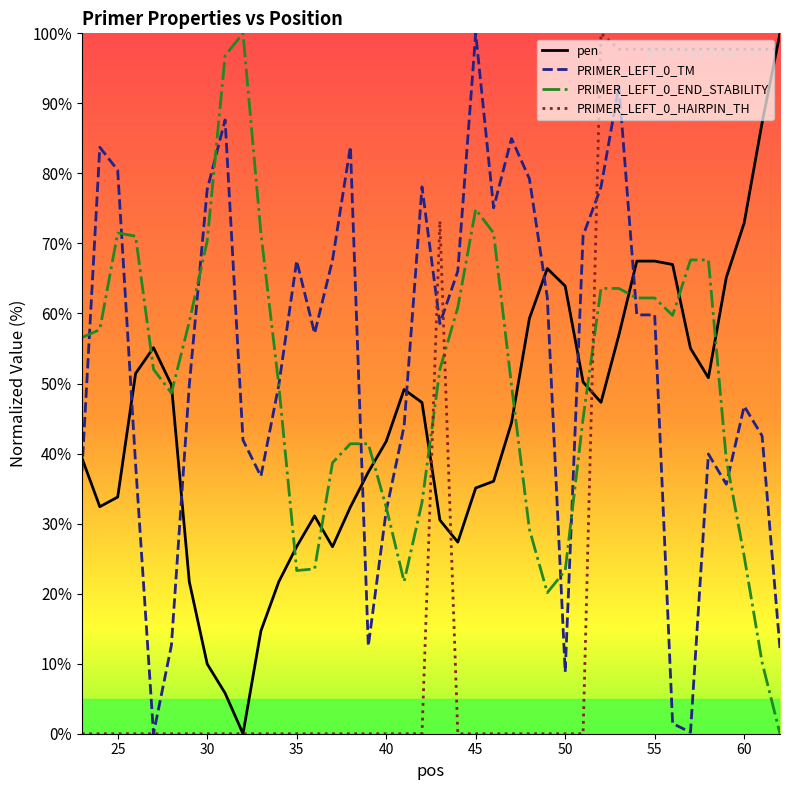

What is the maximum value shown in the chart?

100.0